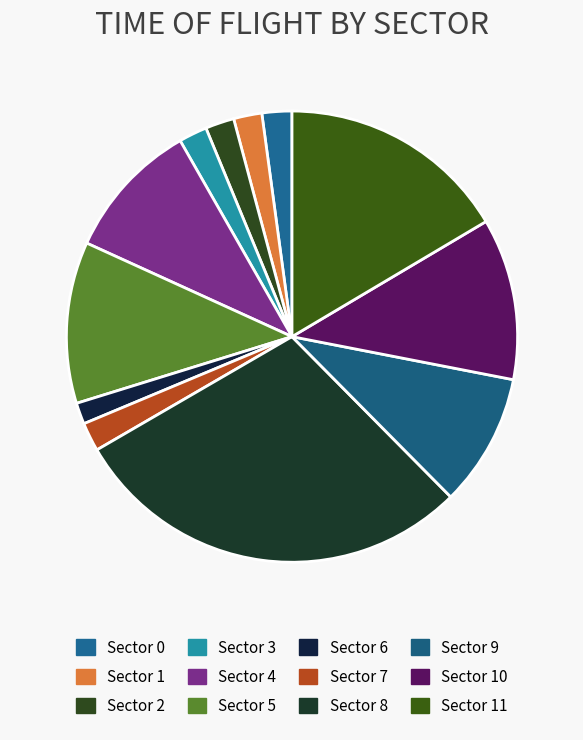

To the nearest percent, what percentage of the pie is Sector 8?

29%